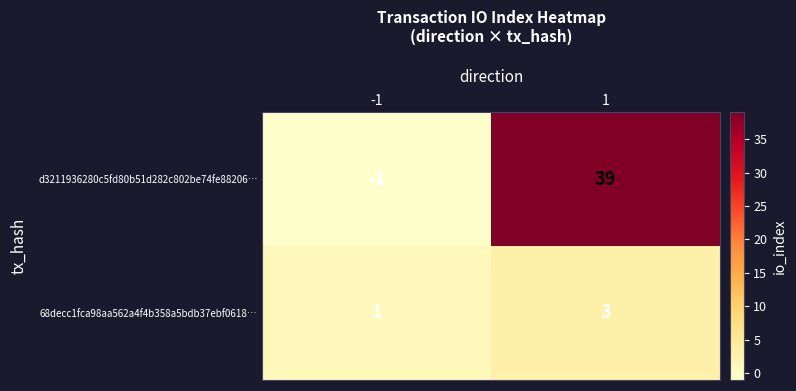

What is the sum of all 68decc1fca98aa562a4f4b358a5bdb37ebf0618… values?

4